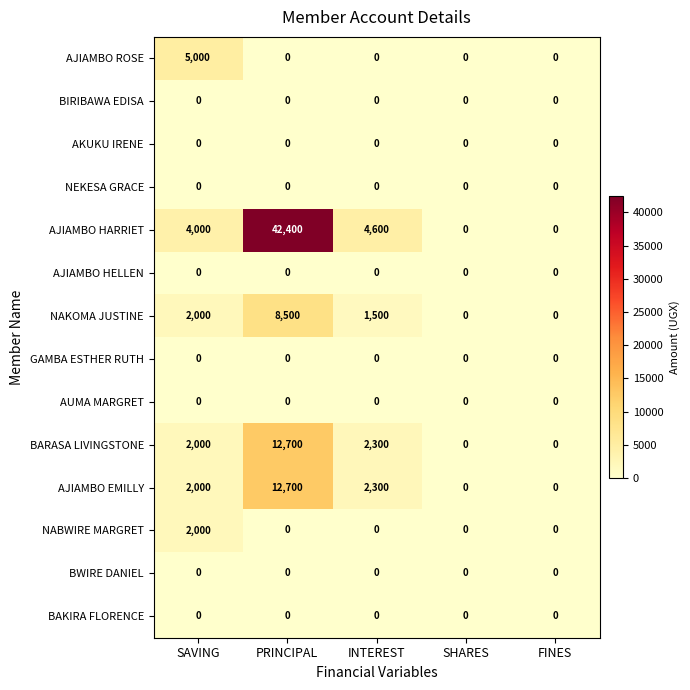

At which category does the chart reach its peak across all series?

PRINCIPAL